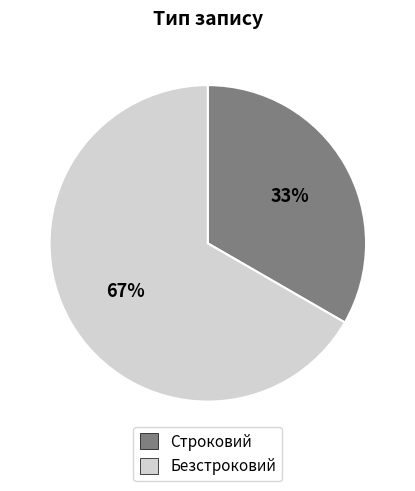

To the nearest percent, what is the average slice percentage?

50%